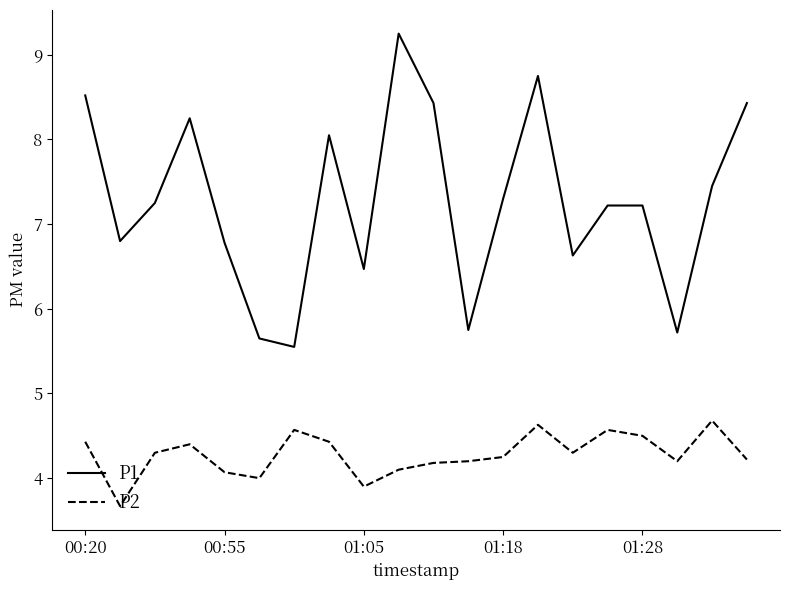

Which series has the largest total across all categories?

P1